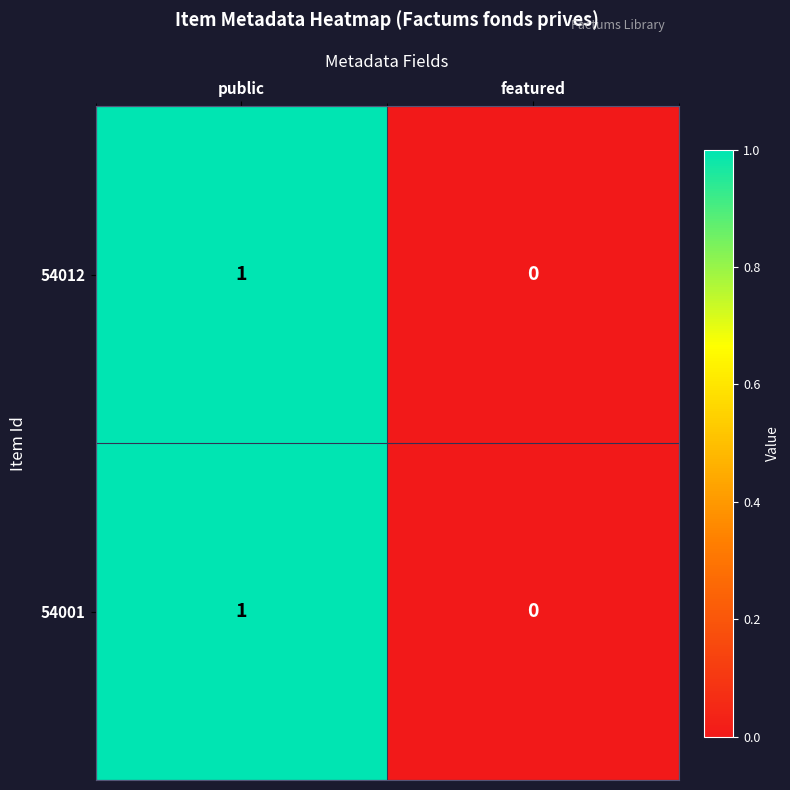

Reading right to left, extract all data points from this chart.

54012: featured=0	public=1
54001: featured=0	public=1